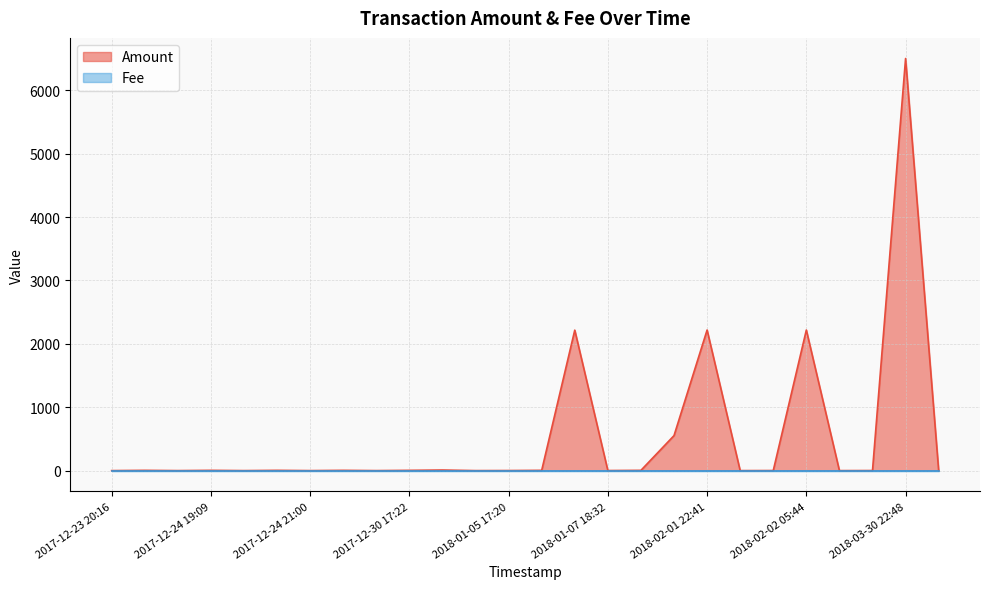

What is the sum of the values at 2018-02-04 10:16 and 2017-12-30 17:37?

2